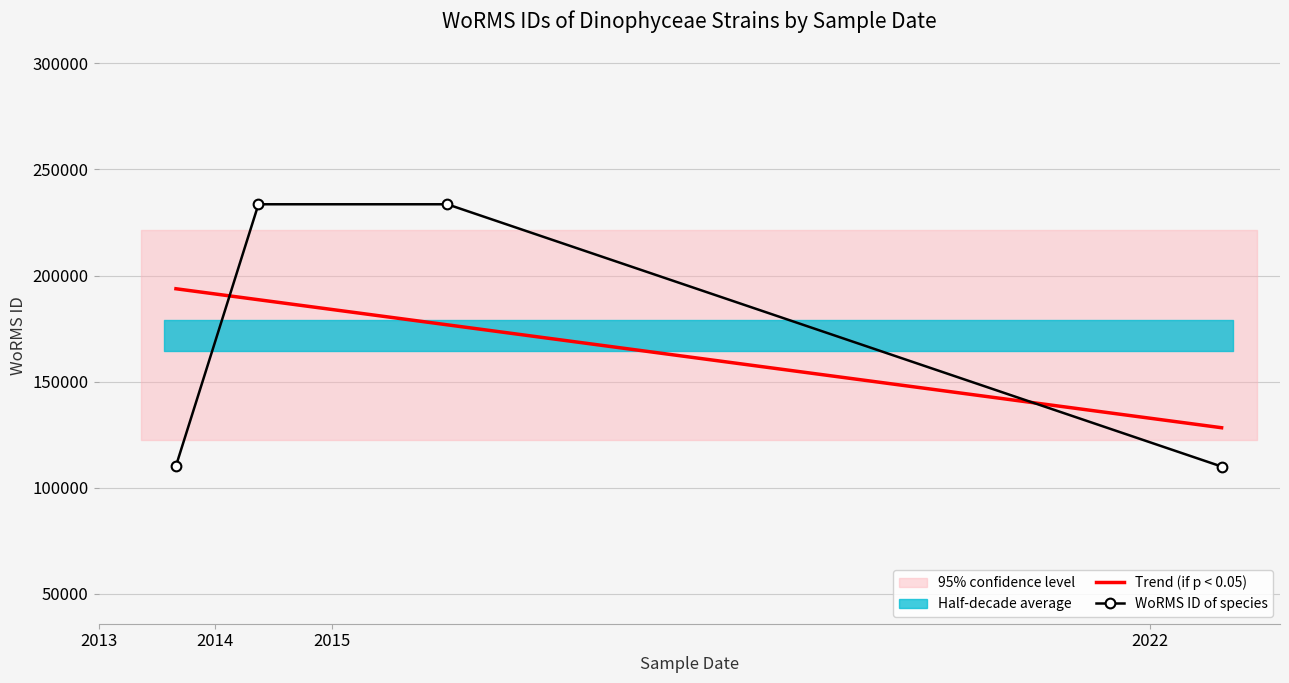

Approximately how many times larger is the value at 30-08-2013 compared to 26-12-2015?

0.5